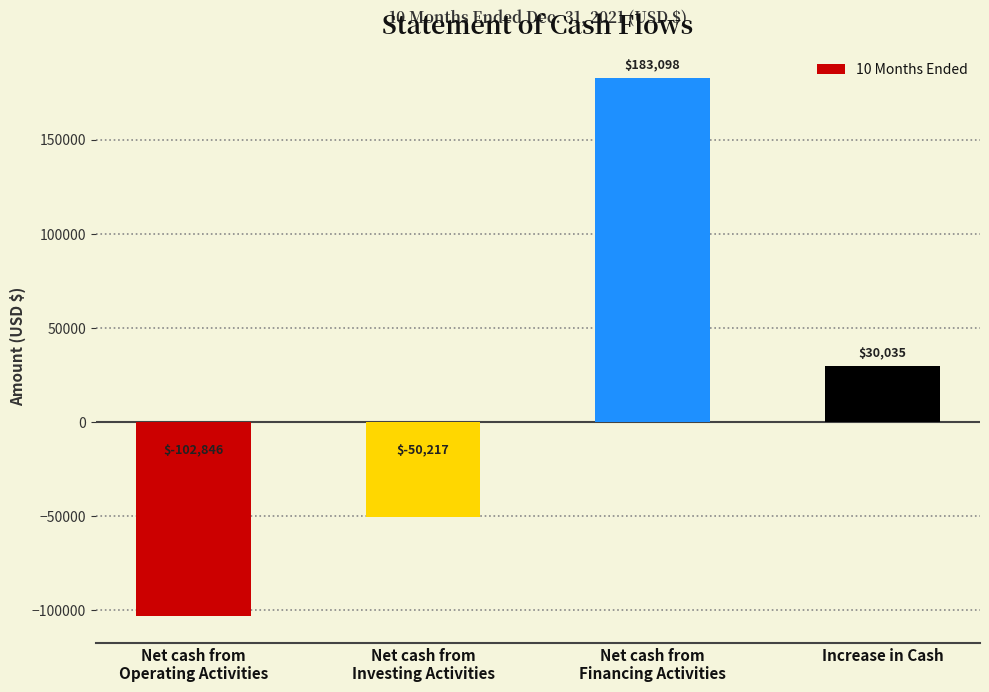

Where does the data first go above 30035?

Net cash from
Financing Activities